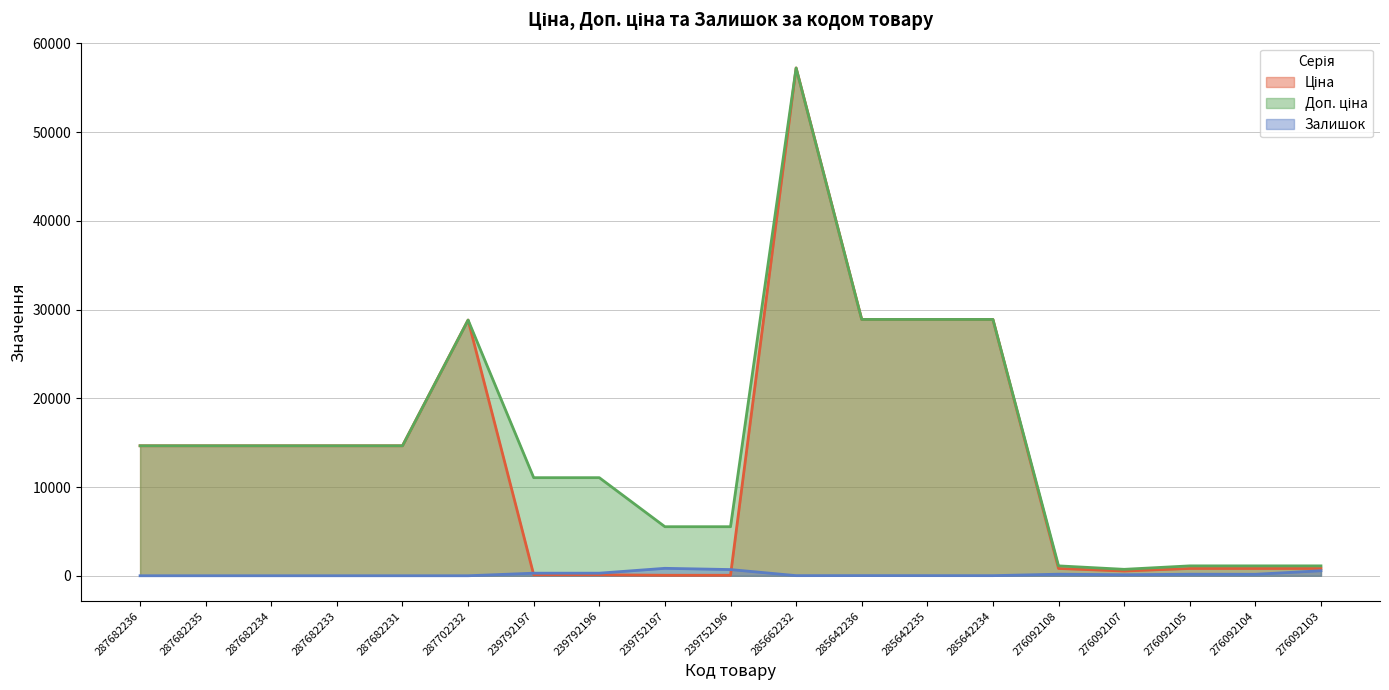

Which series has the largest range (max minus min)?

Ціна